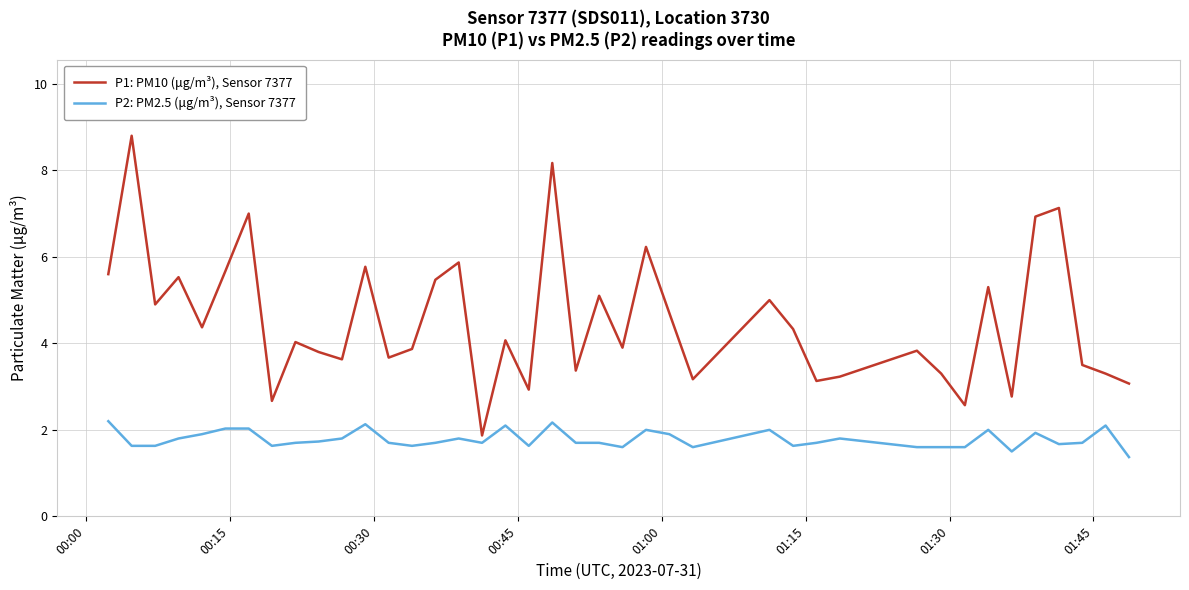

Does the chart display data point markers on the line(s)?

No